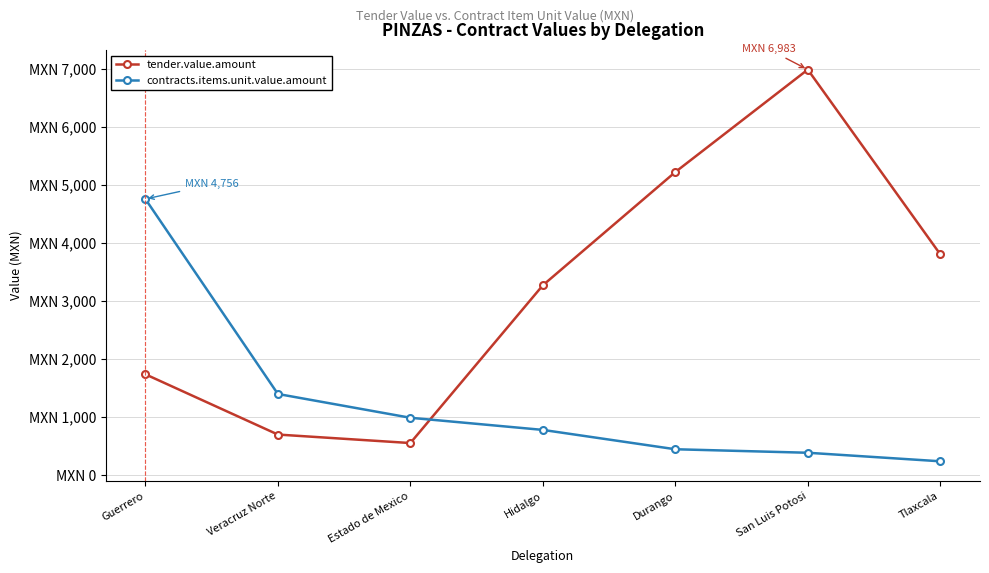

What is the value of the contracts.items.unit.value.amount point at the 5th from the left?

450.1